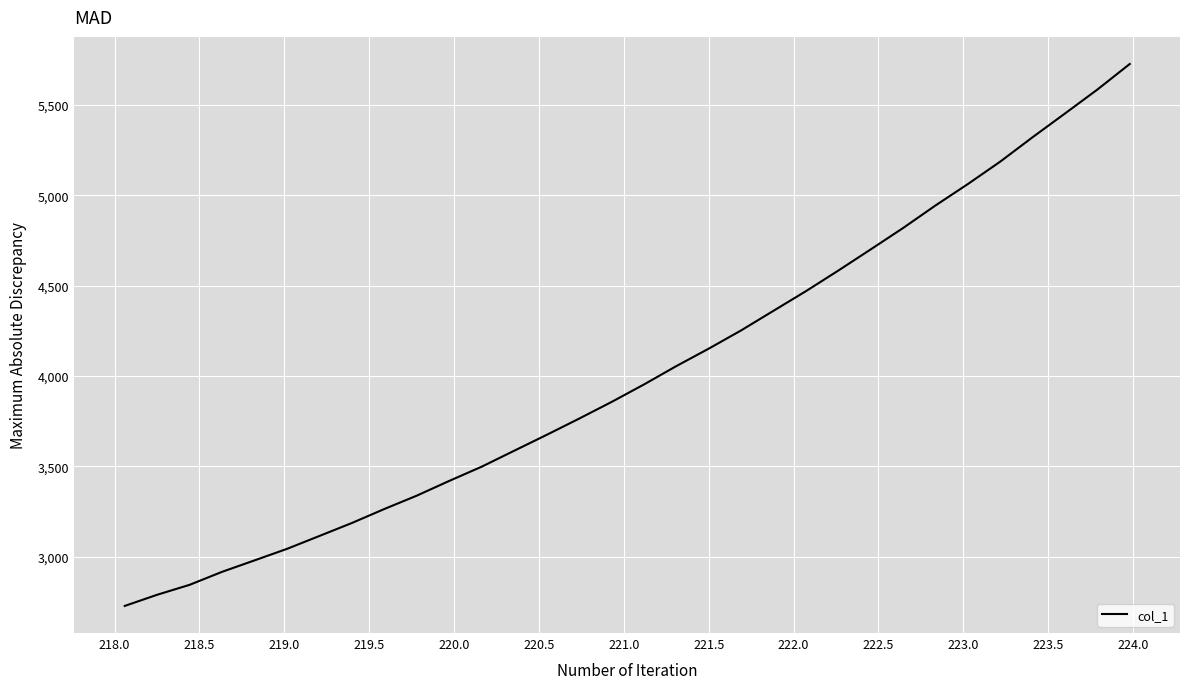

What is the maximum value shown in the chart?

5727.1